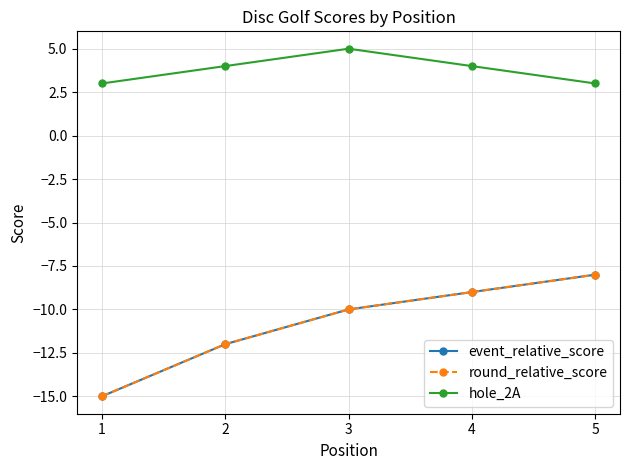

Which category has the lowest value across all series?

1